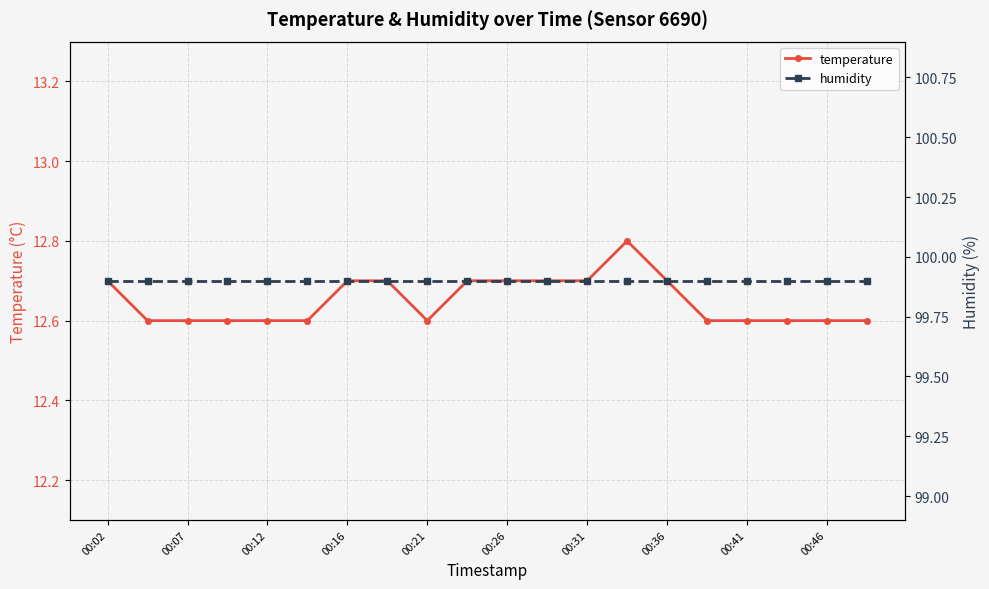

What is the highest value of the temperature series?

12.8